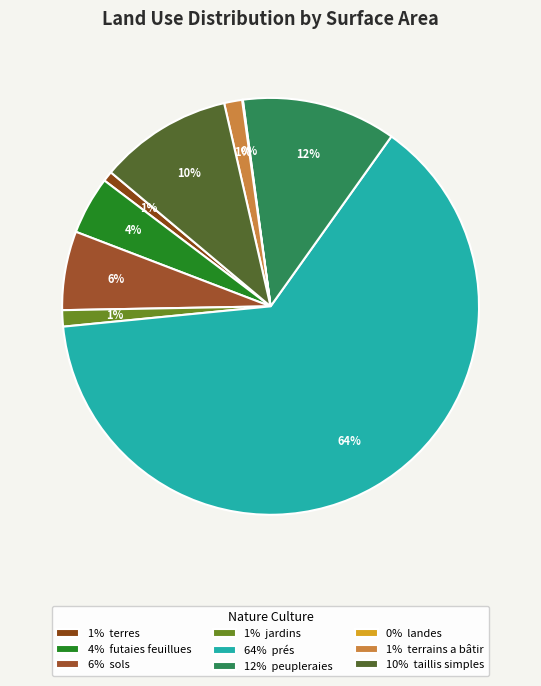

Does any single category account for the majority?

Yes